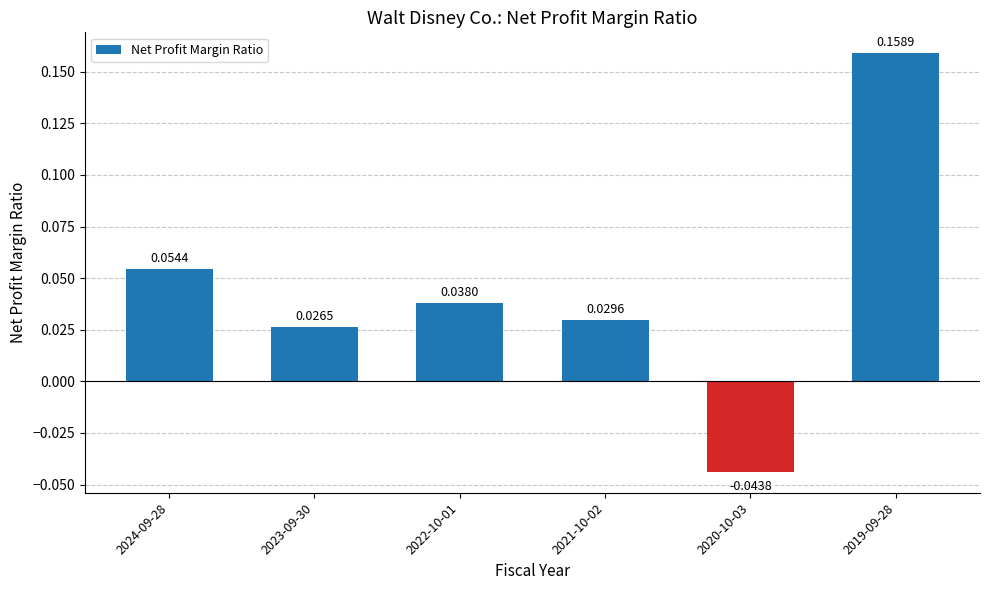

Rank the categories by value from lowest to highest.

2020-10-03, 2023-09-30, 2021-10-02, 2022-10-01, 2024-09-28, 2019-09-28